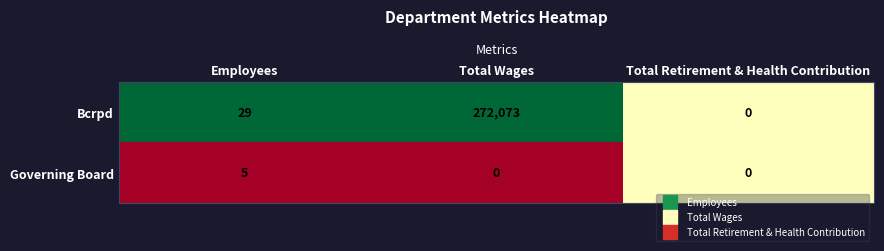

Reading left to right, list all the values displayed in this chart.

Bcrpd: 29	272073	0
Governing Board: 5	0	0